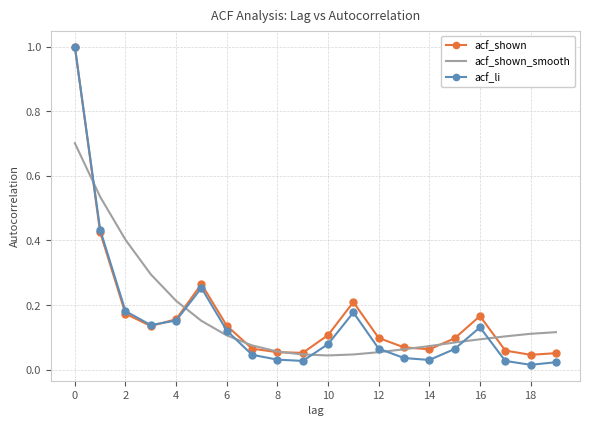

What is the highest value of the acf_shown_smooth series?

0.7